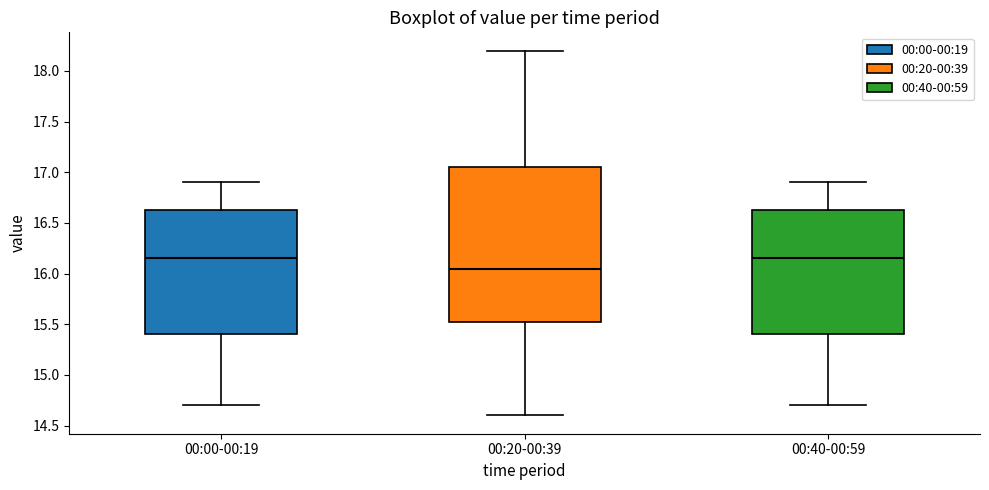

Reading left to right, transcribe this box plot: for each box, give where its median line is, the range the box spans, and where its two whiskers end, as read against the y-axis. The values are not printed on the chart, so give them approximately, as read against the axis.

00:00-00:19: median 16.15, box 15.40 to 16.65, whiskers 14.70 to 16.90
00:20-00:39: median 16.05, box 15.55 to 17.05, whiskers 14.60 to 18.20
00:40-00:59: median 16.15, box 15.40 to 16.65, whiskers 14.70 to 16.90